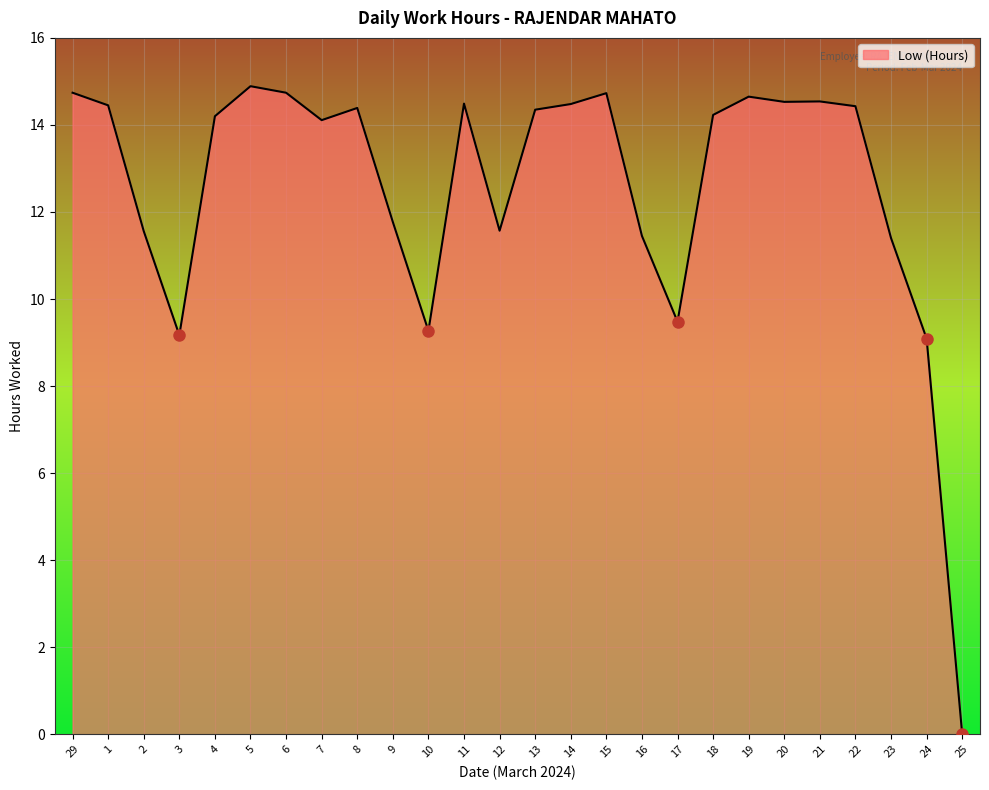

Approximately how many times larger is the value at 29 compared to 10?

1.6